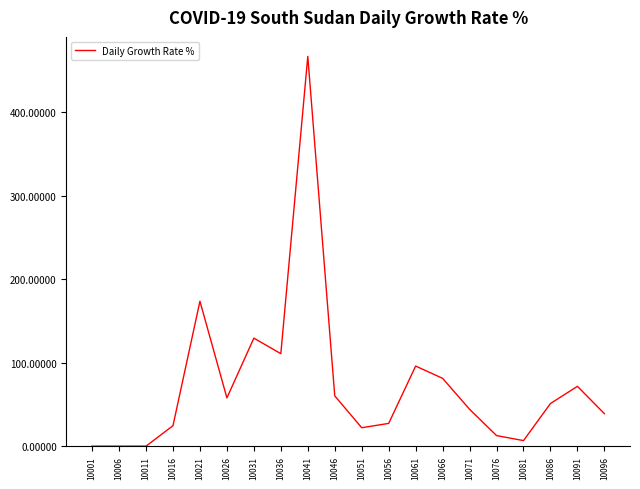

What is the difference between the maximum and minimum values?

466.7